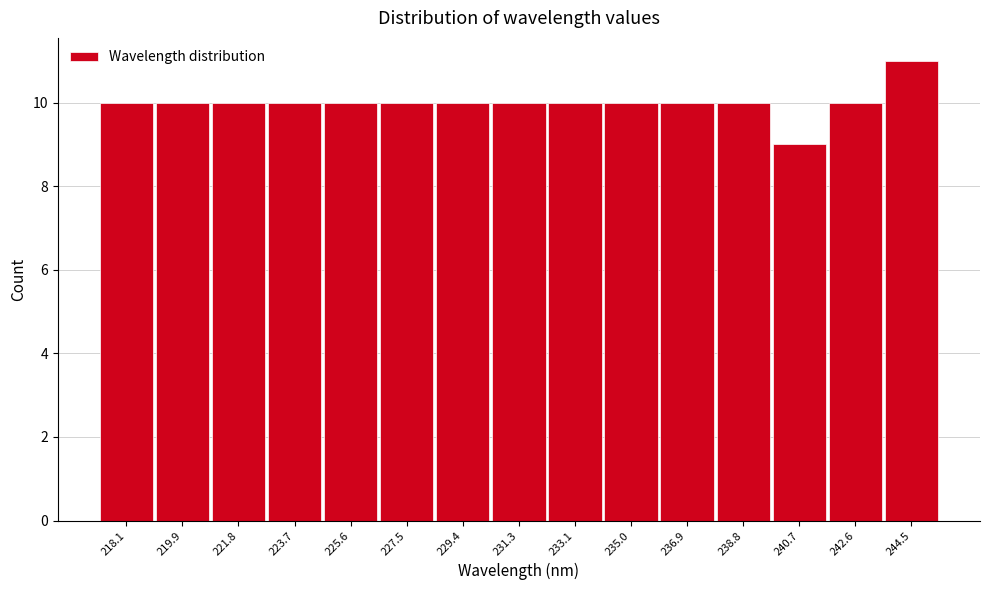

Reading right to left, list all the values displayed in this chart.

244.5=11	242.6=10	240.7=9	238.8=10	236.9=10	235.0=10	233.1=10	231.3=10	229.4=10	227.5=10	225.6=10	223.7=10	221.8=10	219.9=10	218.1=10